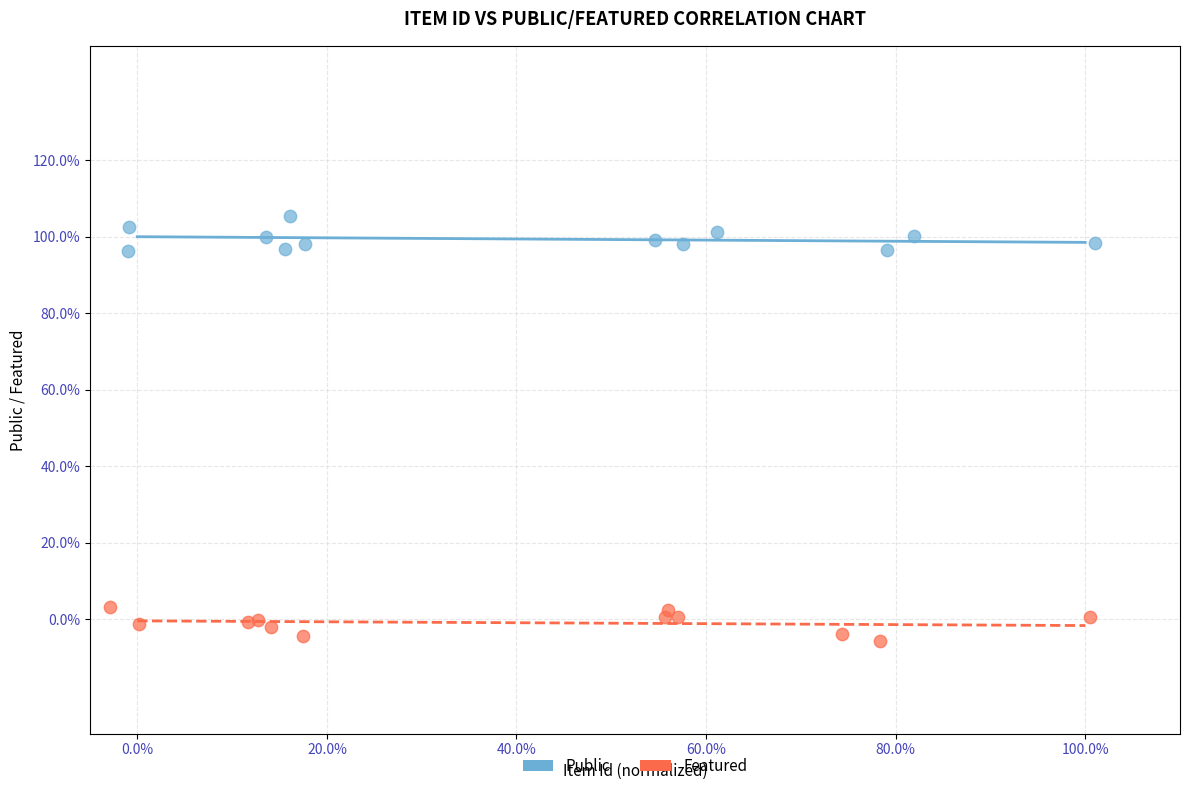

What are all the series names shown in the legend?

Public, Featured